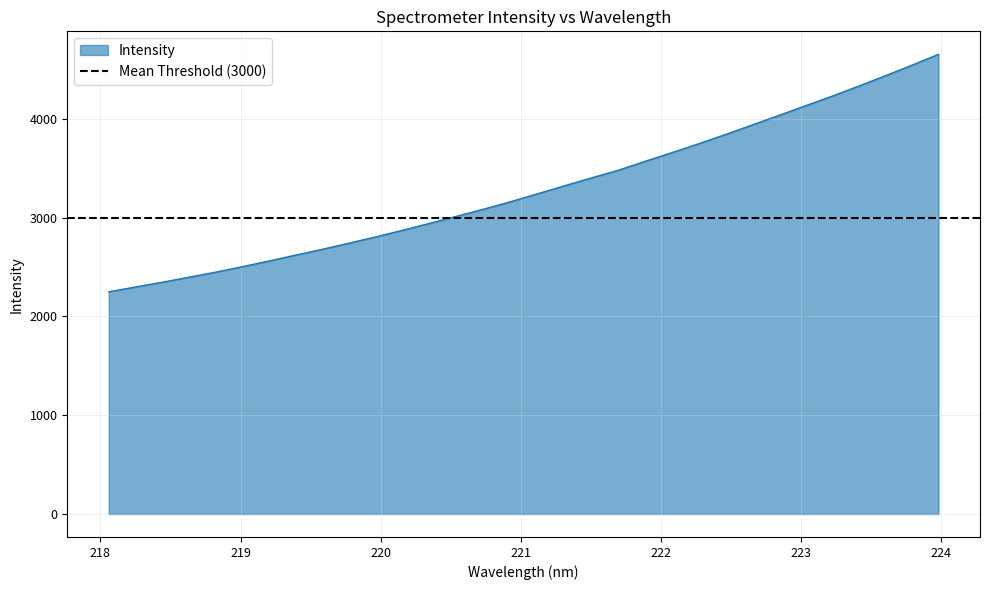

Reading right to left, transcribe all the data shown in this chart.

223.9802=4654.2	223.7895=4543.8	223.5987=4435.9	223.408=4330.9	223.2172=4228.6	223.0264=4130.9	222.8355=4032.7	222.6447=3936.0	222.4538=3839.6	222.263=3745.8	222.0721=3656.3	221.8812=3568.2	221.6902=3478.3	221.4993=3401.1	221.3083=3321.9	221.1174=3241.6	220.9264=3161.4	220.7354=3086.7	220.5444=3015.4	220.3533=2944.2	220.1623=2874.7	219.9712=2807.8	219.7801=2744.4	219.589=2681.8	219.3979=2622.6	219.2067=2562.9	219.0156=2505.0	218.8244=2449.2	218.6332=2397.7	218.442=2346.8	218.2508=2298.7	218.0596=2249.4